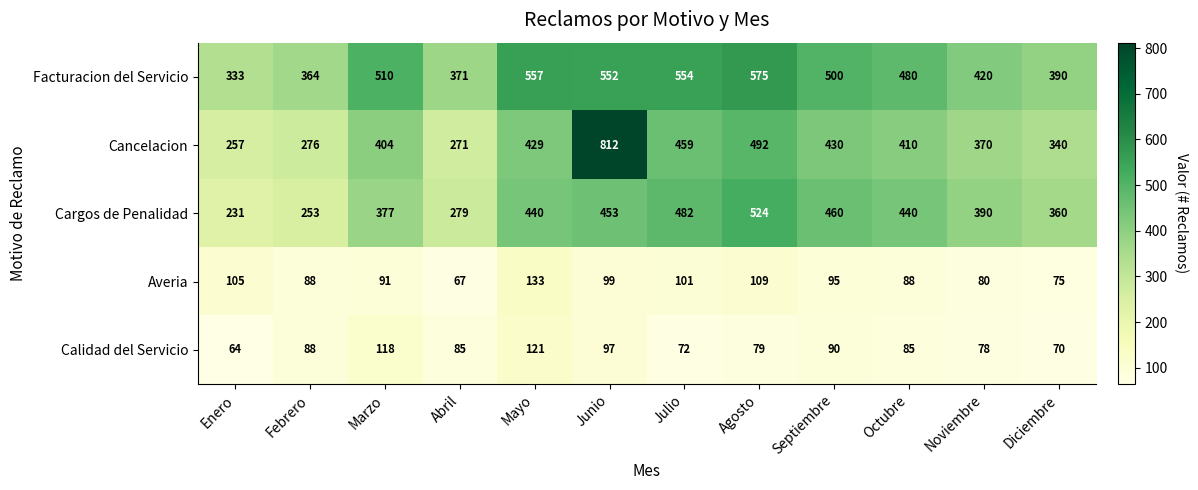

What is the difference between the Facturacion del Servicio values at Enero and Noviembre?

87